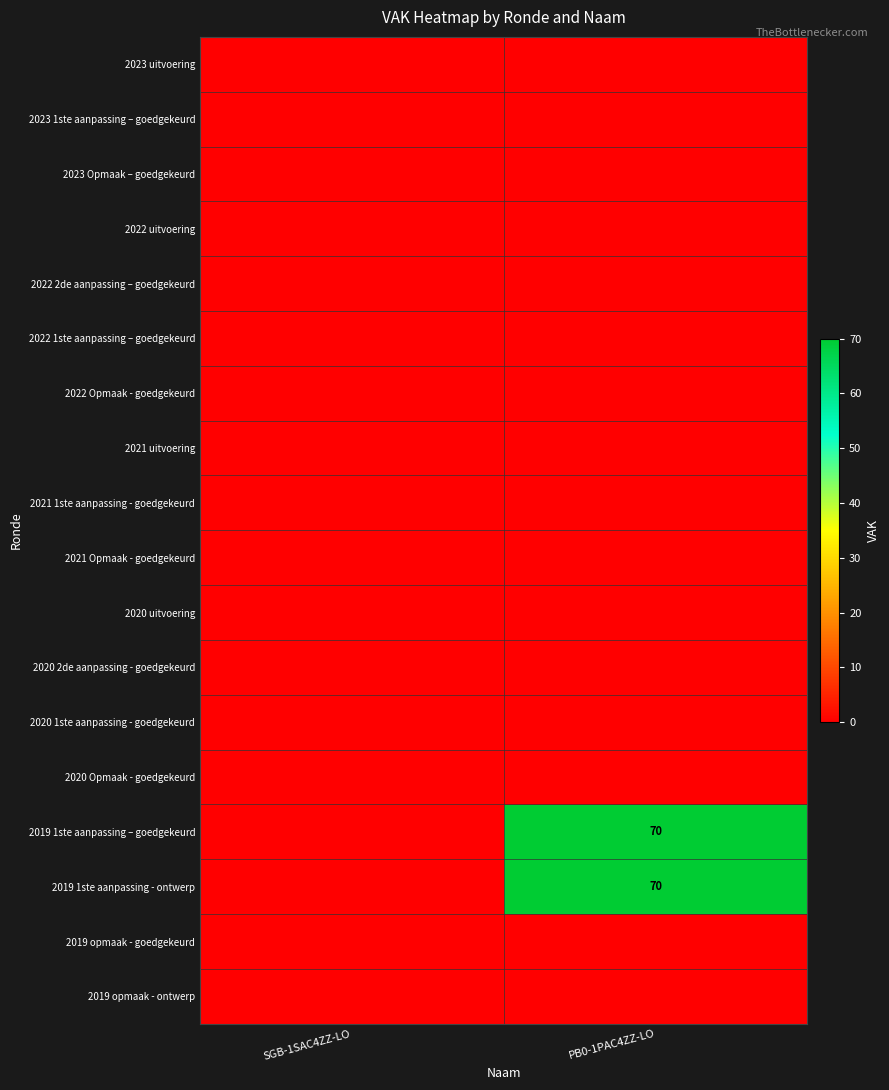

List the labels in order of 2021 1ste aanpassing - goedgekeurd value, largest first.

SGB-1SAC4ZZ-LO, PB0-1PAC4ZZ-LO